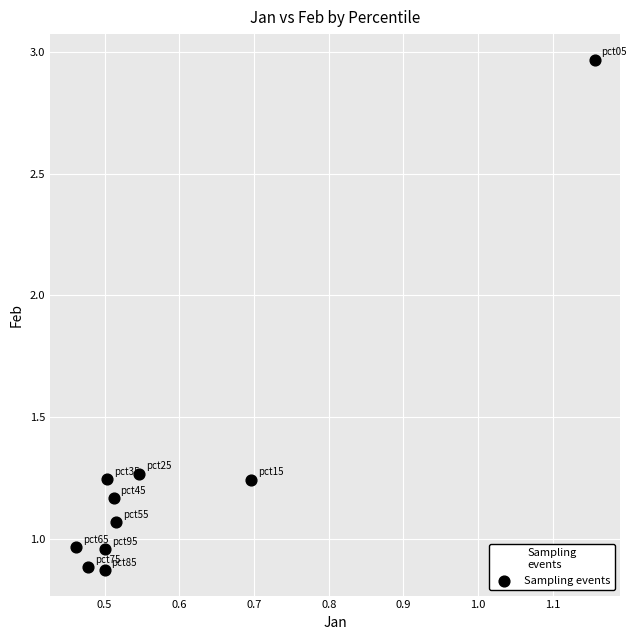

What is the range of X values (max minus min)?

0.7